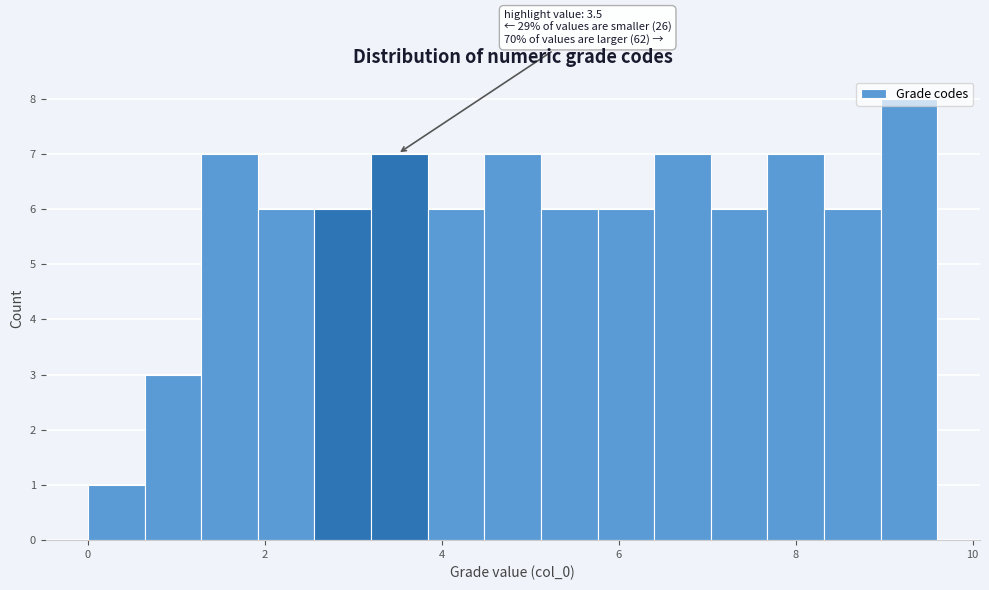

Around what value on the x-axis is the tallest bar? Give the approximate position of its centre, as read against the axis.

9.2